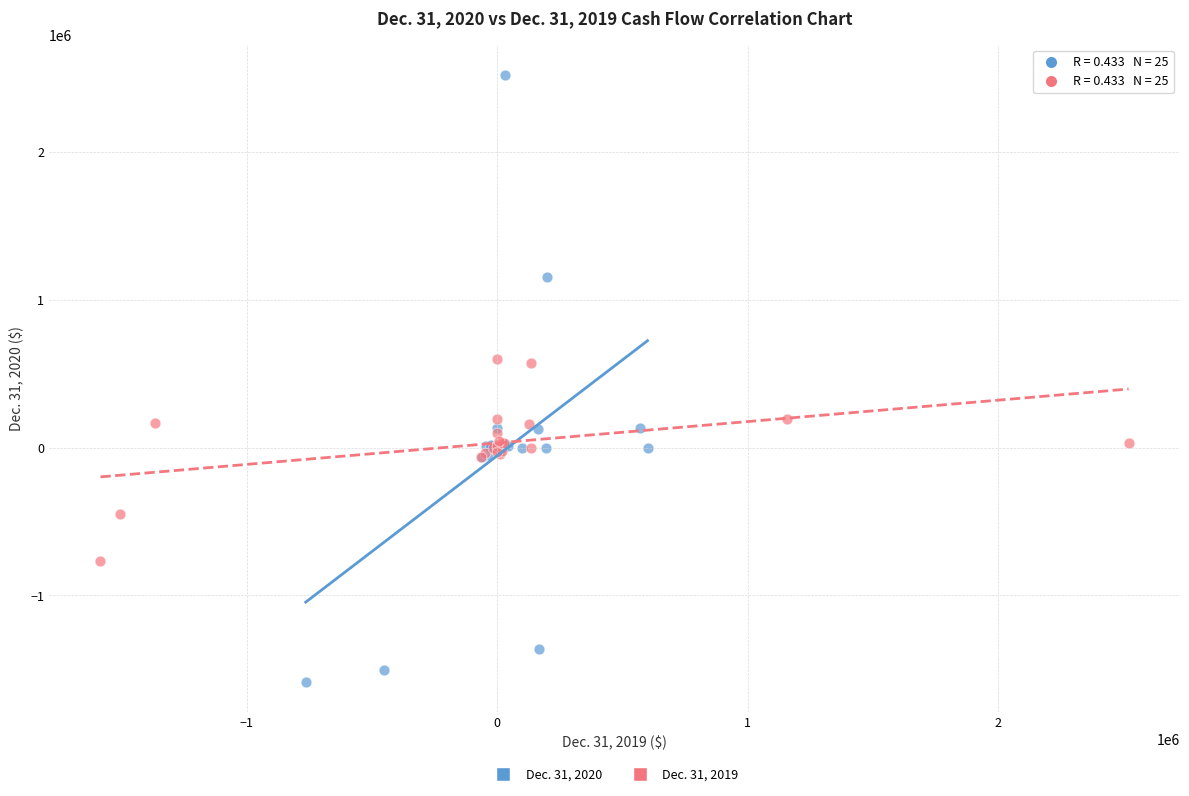

What are all the series names shown in the legend?

Dec. 31, 2020, Dec. 31, 2019